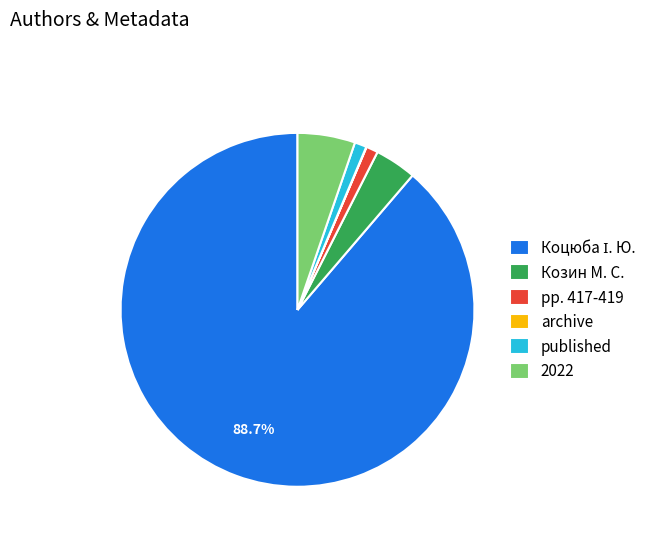

Is the sum of published and 2022 greater than half?

No